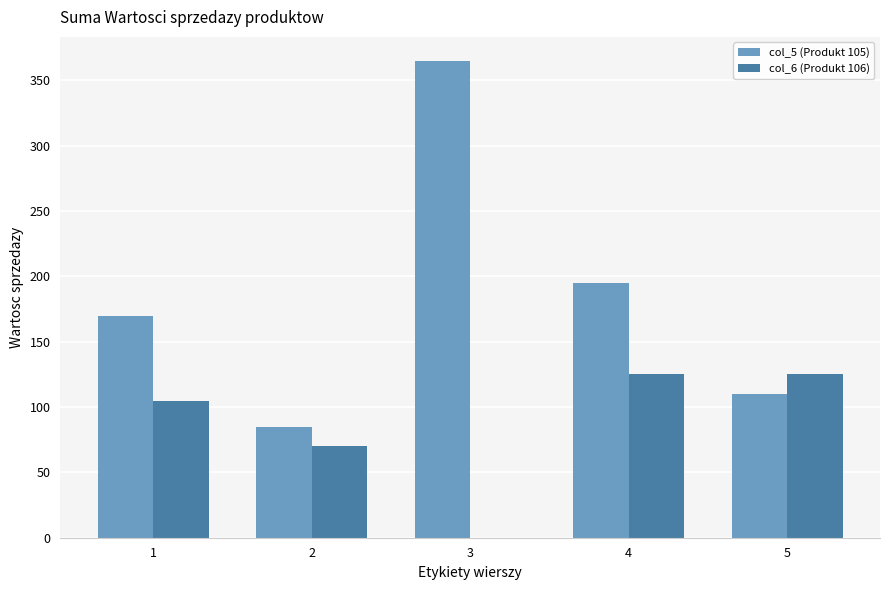

What is the maximum value for col_6 (Produkt 106)?

125